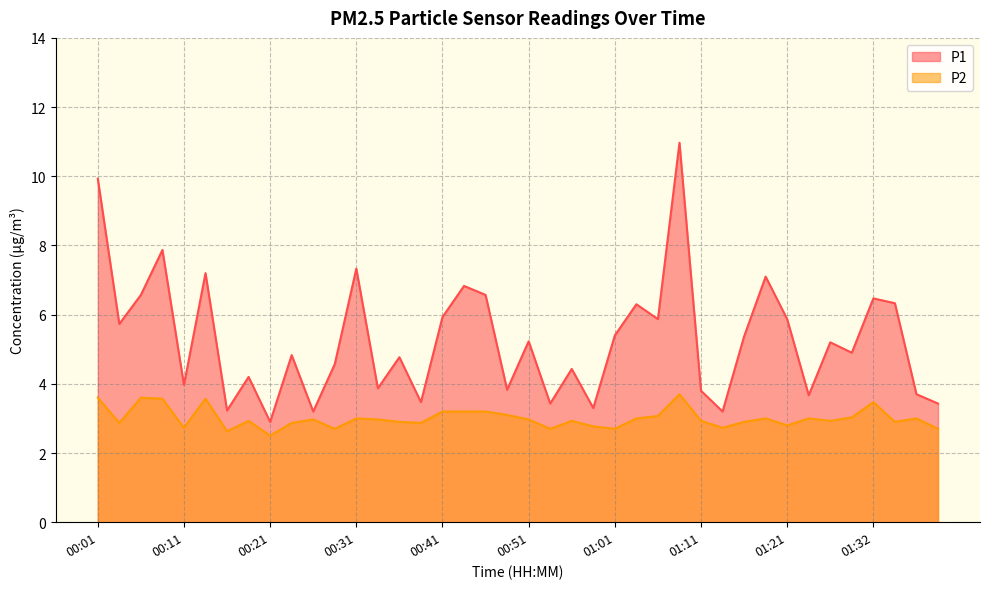

What is the value of the P1 point at the 12th from the left?

4.6